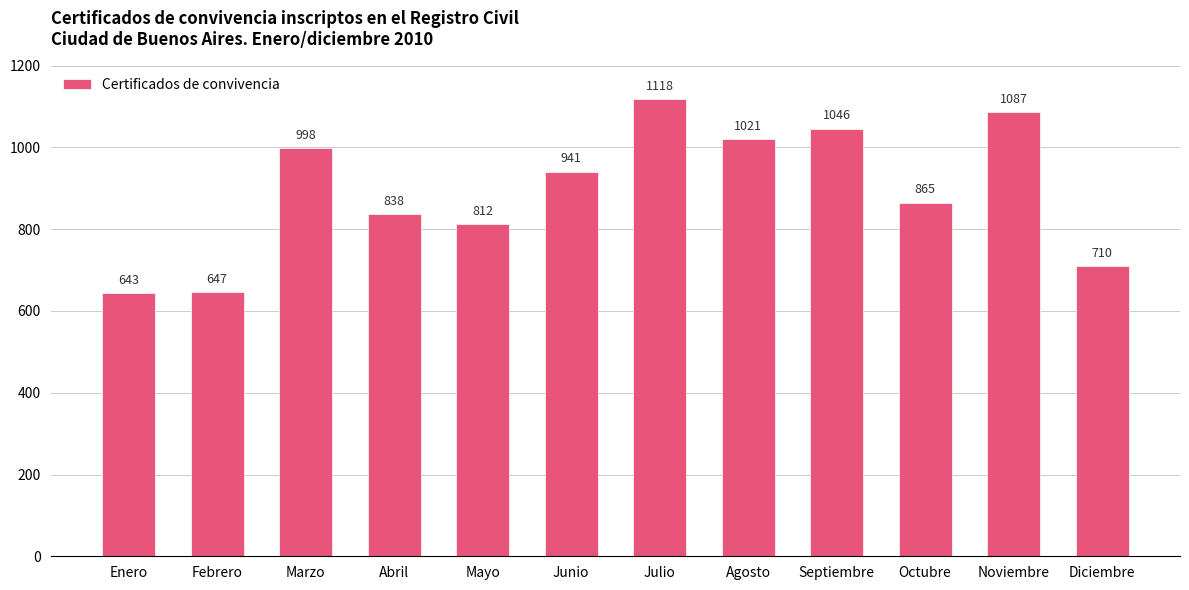

At which category does the chart reach its minimum across all series?

Enero